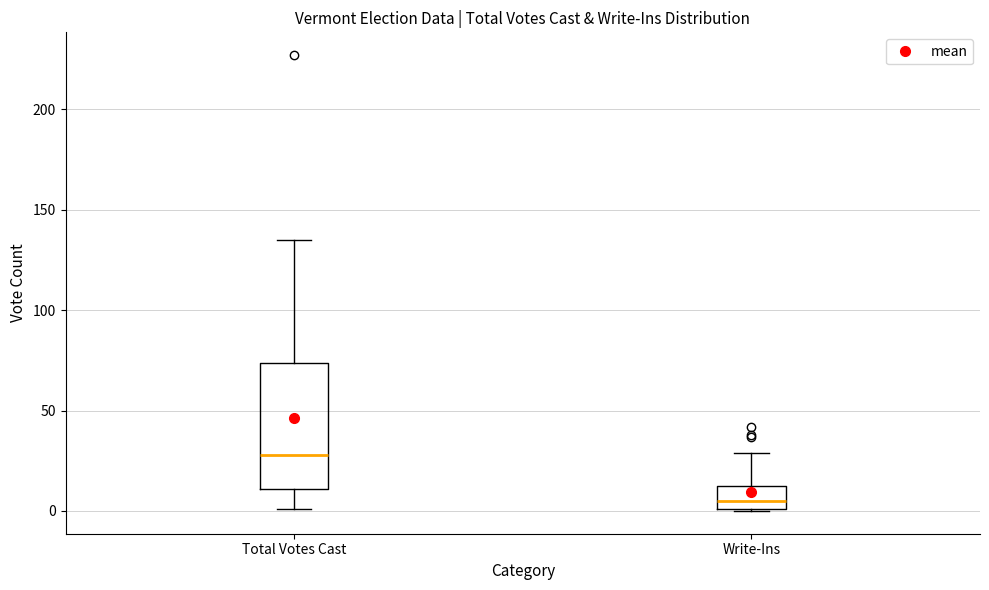

Which box's median line is the highest?

Total Votes Cast